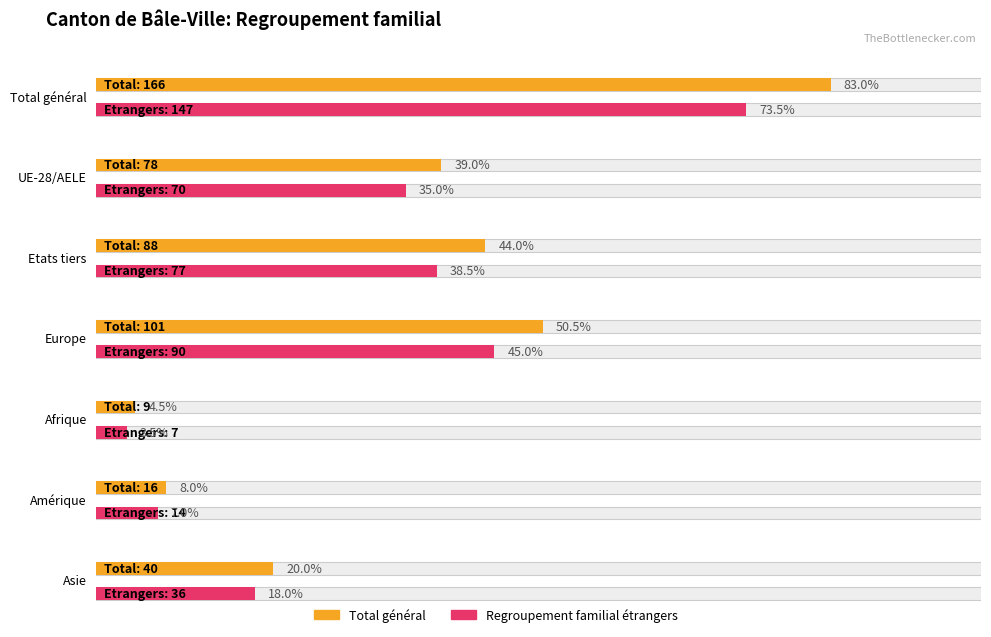

What is the label of the 1st bar from the right?

Asie